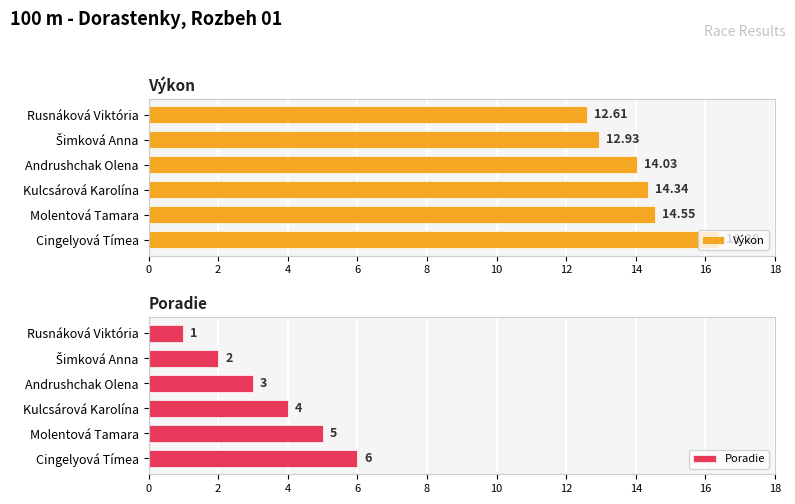

True or false: Výkon has a value of 20.7 at Rusnáková Viktória.

False